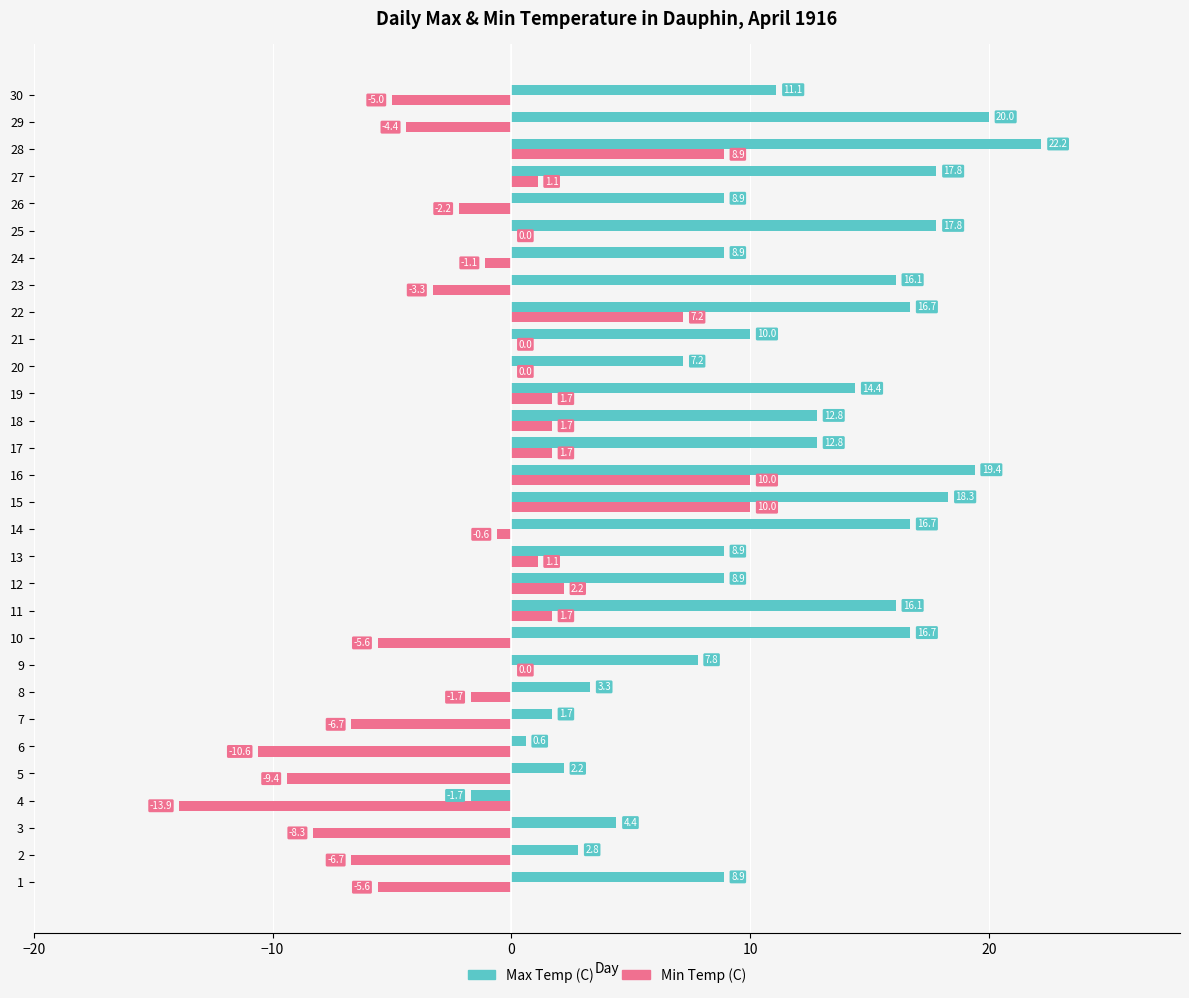

The Max Temp (C) series shows 13.6 at 21. True or false?

False